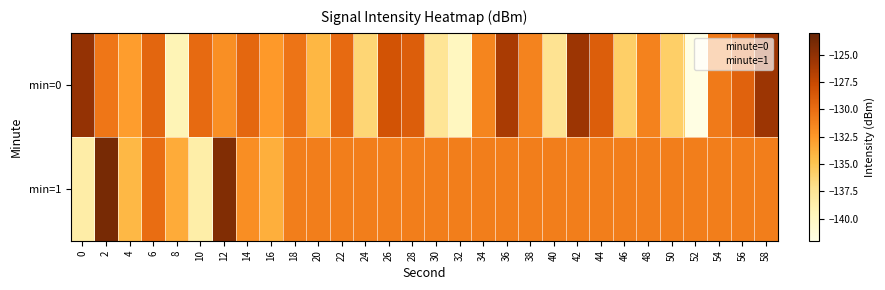

Reading right to left, what are all the values shown in this chart?

min=0: 58=-125.5	56=-129.3	54=-130.8	52=-141.9	50=-135.8	48=-131.2	46=-135.8	44=-128.9	42=-125.6	40=-137.3	38=-131.2	36=-126.2	34=-131.4	32=-139.9	30=-137.5	28=-129.0	26=-128.2	24=-136.2	22=-129.8	20=-134.2	18=-130.4	16=-132.5	14=-129.5	12=-132.0	10=-129.8	8=-139.3	6=-129.5	4=-132.8	2=-130.5	0=-125.2
min=1: 58=-131.0	56=-131.0	54=-131.0	52=-131.0	50=-131.0	48=-131.0	46=-131.0	44=-131.0	42=-131.0	40=-131.0	38=-131.0	36=-131.0	34=-131.0	32=-131.0	30=-131.0	28=-131.0	26=-131.0	24=-131.0	22=-131.0	20=-131.0	18=-131.0	16=-133.7	14=-131.9	12=-124.3	10=-138.5	8=-133.5	6=-130.0	4=-134.2	2=-123.8	0=-138.5